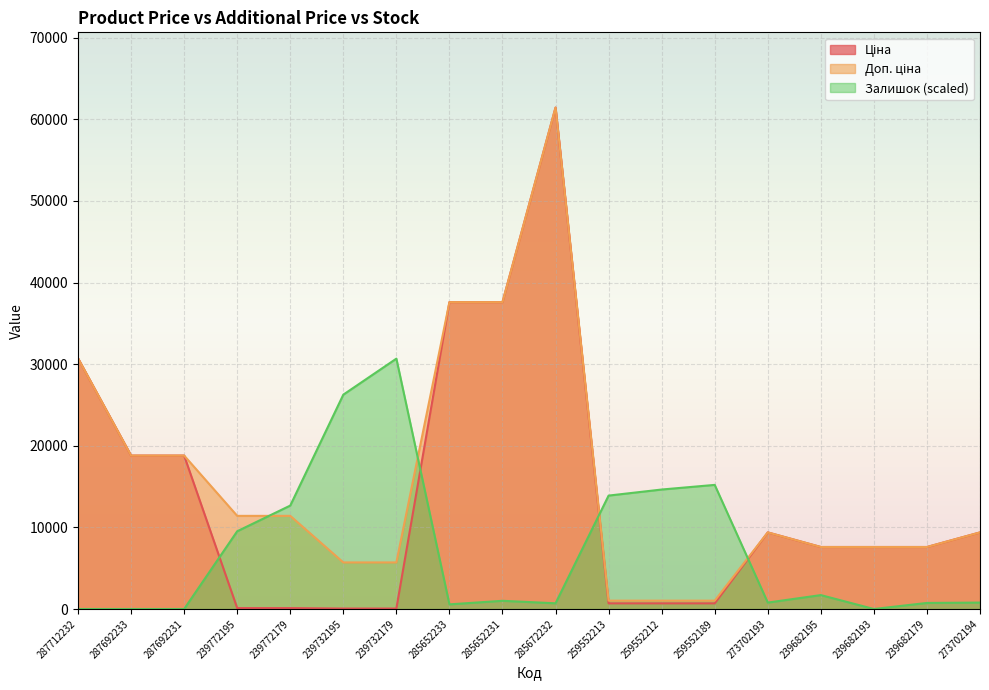

Reading left to right, list all the values displayed in this chart.

Ціна: 287712232=30717.1	287692233=18796.8	287692231=18796.8	239772195=114.1	239772179=114.1	239732195=57.0	239732179=57.0	285652233=37593.6	285652231=37593.6	285672232=61434.3	259552213=693.7	259552212=693.7	259552189=693.7	273702193=9384.0	239682195=7596.5	239682193=7596.5	239682179=7596.5	273702194=9384.0
Доп. ціна: 287712232=30717.1	287692233=18796.8	287692231=18796.8	239772195=11410.0	239772179=11410.0	239732195=5705.0	239732179=5705.0	285652233=37593.6	285652231=37593.6	285672232=61434.3	259552213=1024.6	259552212=1024.6	259552189=1024.6	273702193=9384.0	239682195=7596.5	239682193=7596.5	239682179=7596.5	273702194=9384.0
Залишок: 287712232=0.0	287692233=0.0	287692231=0.0	239772195=9525.4	239772179=12671.4	239732195=26260.3	239732179=30673.4	285652233=568.0	285652231=1005.0	285672232=699.1	259552213=13894.8	259552212=14637.6	259552189=15205.6	273702193=786.5	239682195=1704.1	239682193=0.0	239682179=742.8	273702194=786.5